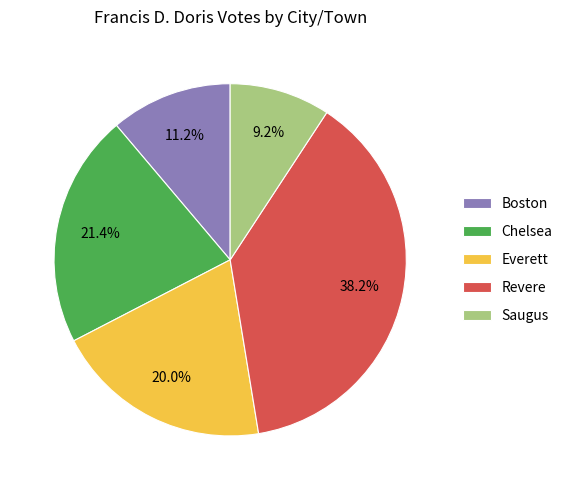

Which slice is the largest?

Revere